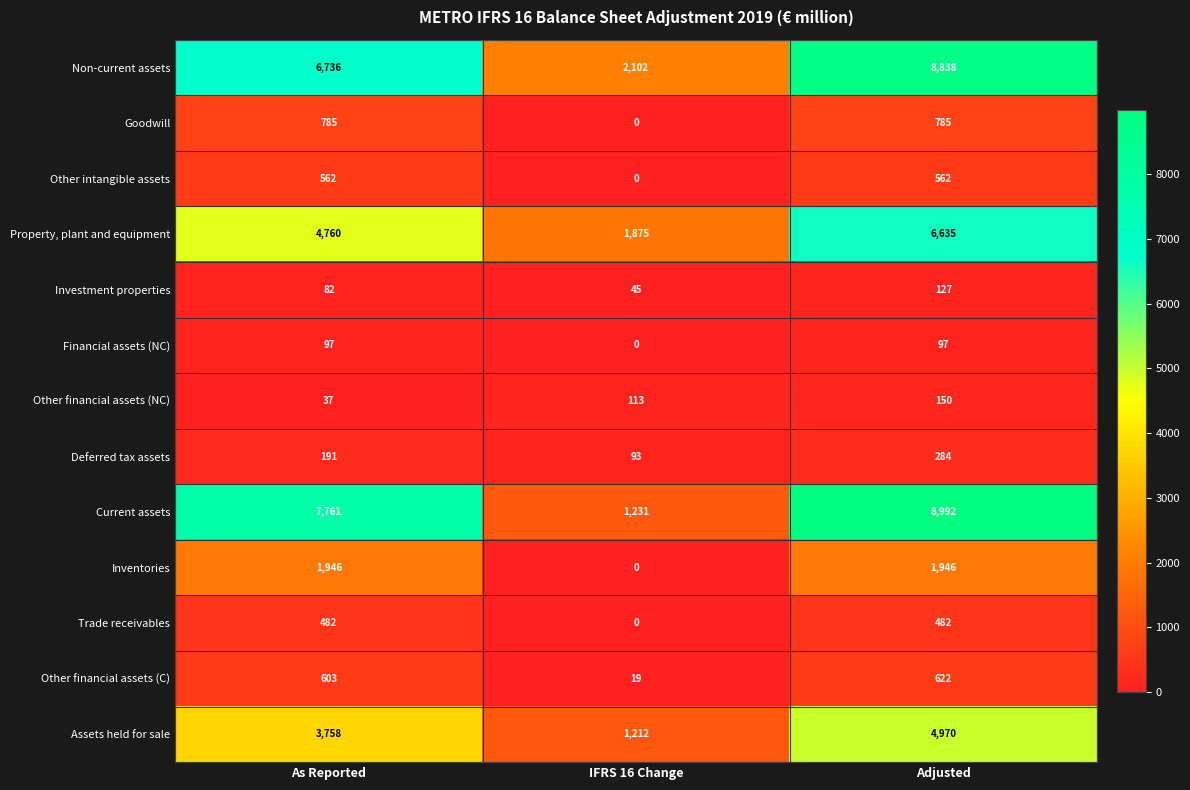

The value of Property, plant and equipment at IFRS 16 Change is 2786. True or false?

False